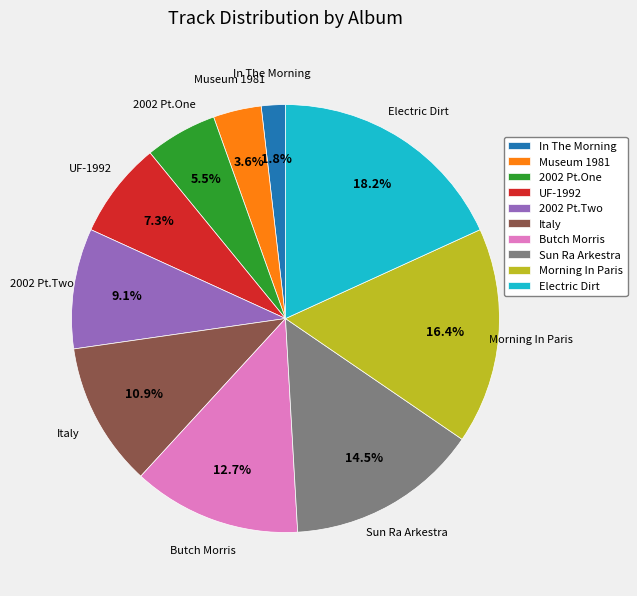

Does any single category account for the majority?

No